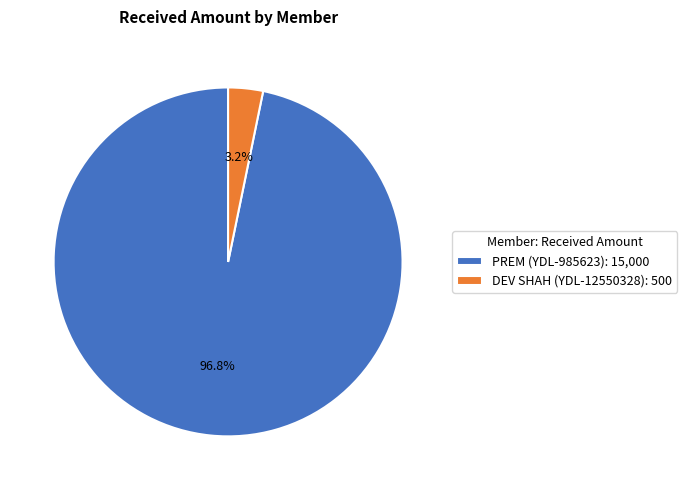

How many slices are in this pie chart?

2